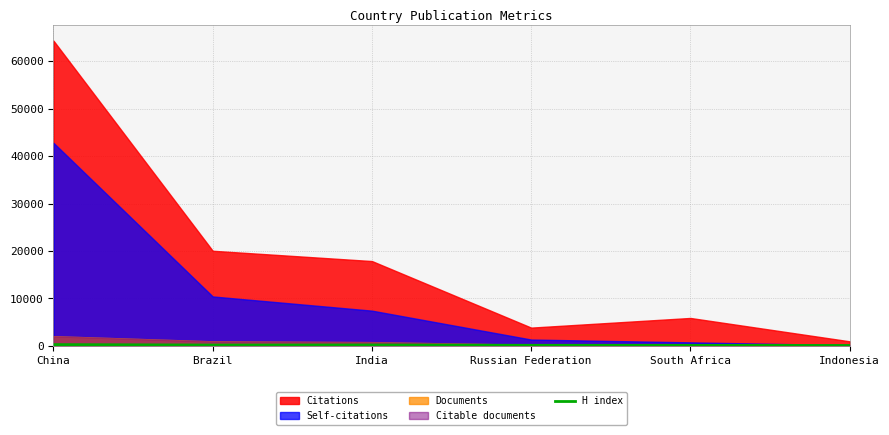

True or false: there are more than 1 points higher than both neighbors.

False